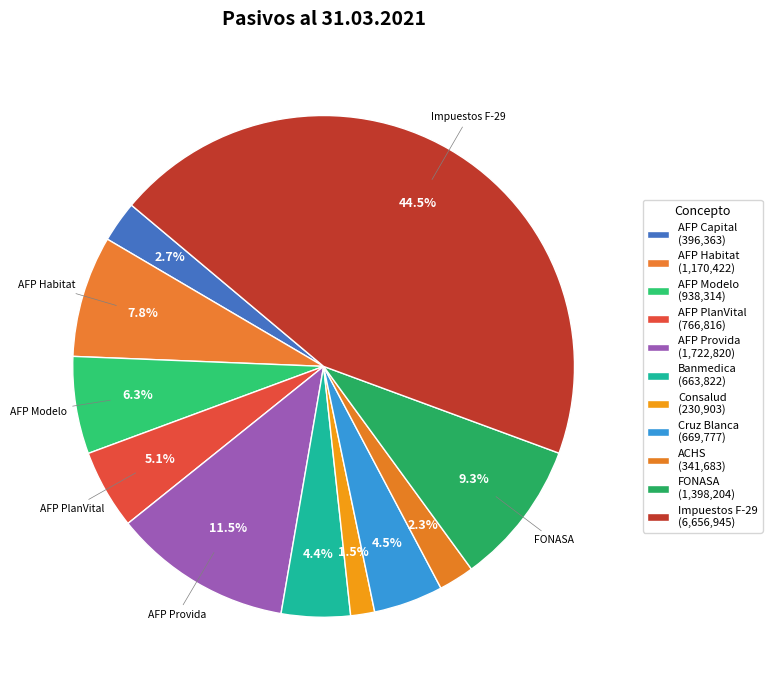

True or false: Impuestos F-29 accounts for 45% of the total.

True